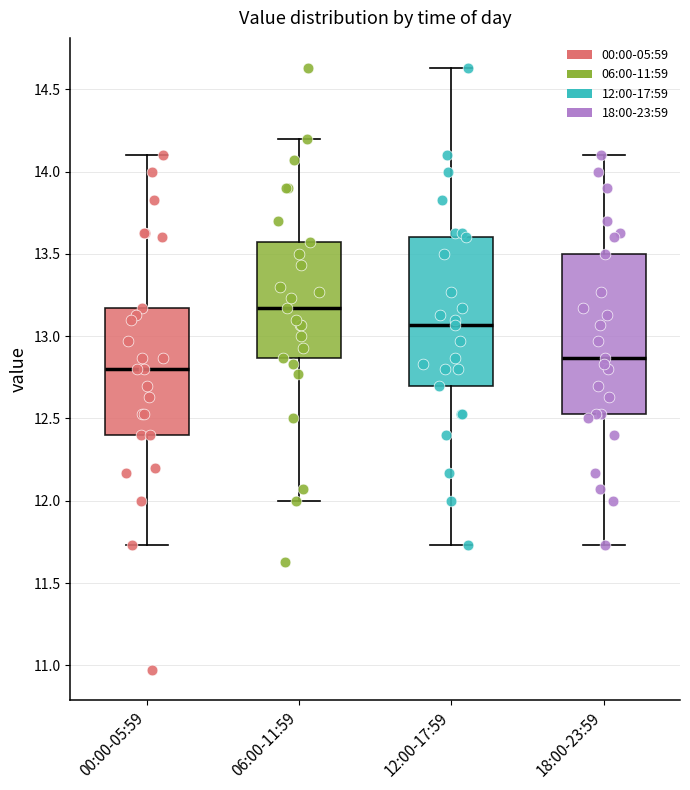

Which box is the tallest, from its lower edge to its upper edge?

18:00-23:59